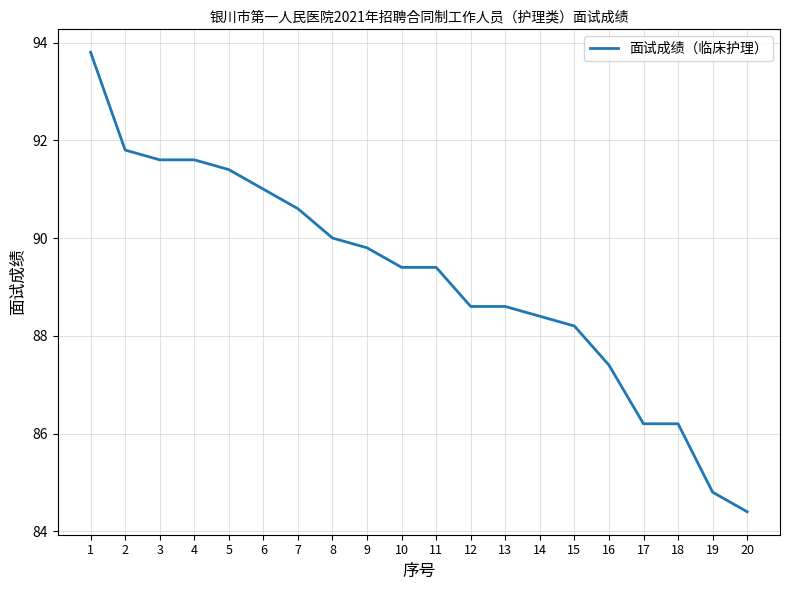

Reading right to left, what are all the values shown in this chart?

20=84.4	19=84.8	18=86.2	17=86.2	16=87.4	15=88.2	14=88.4	13=88.6	12=88.6	11=89.4	10=89.4	9=89.8	8=90.0	7=90.6	6=91.0	5=91.4	4=91.6	3=91.6	2=91.8	1=93.8